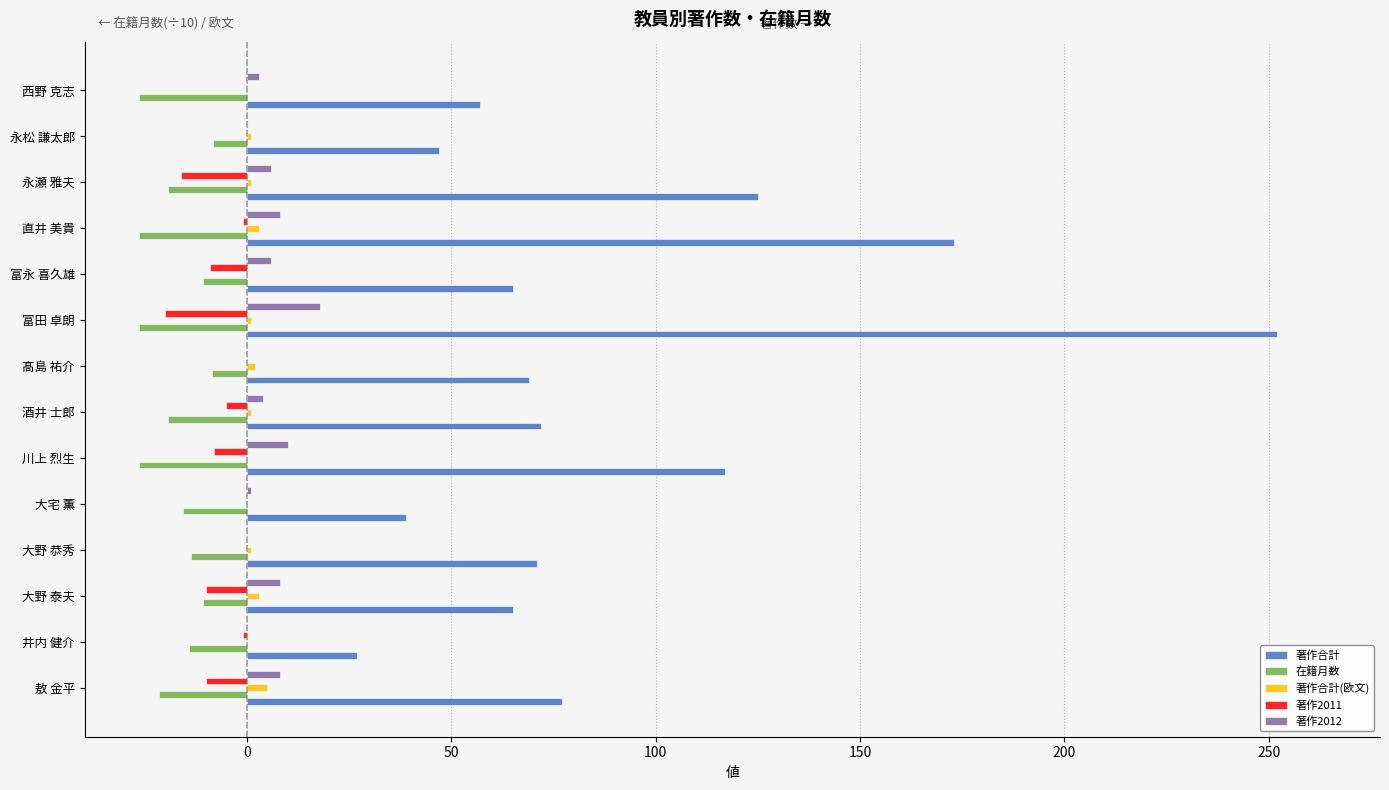

Is the value of 著作合計(欧文) at 永瀬 雅夫 greater than the value of 著作2011 at 富永 喜久雄?

Yes